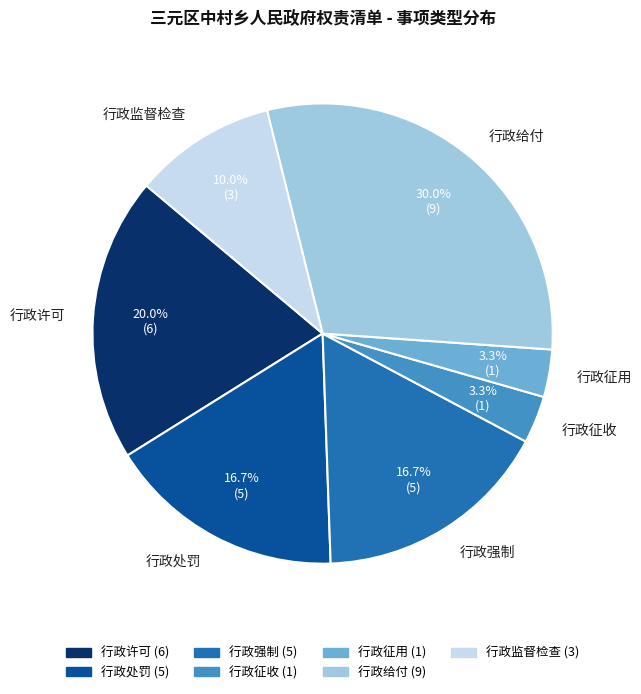

To the nearest percent, what portion does 行政征收 represent?

3%